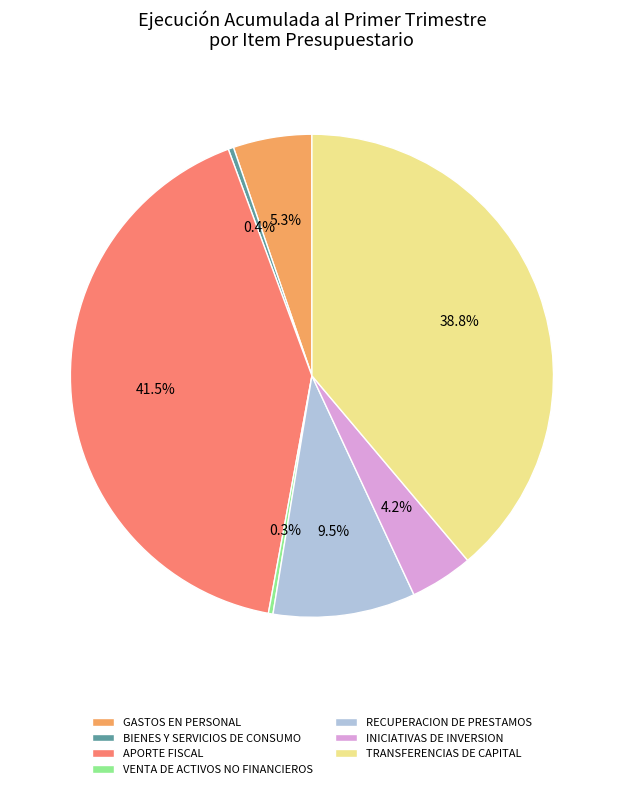

What is the ratio of the value at INICIATIVAS DE INVERSION to the value at GASTOS EN PERSONAL?

0.8